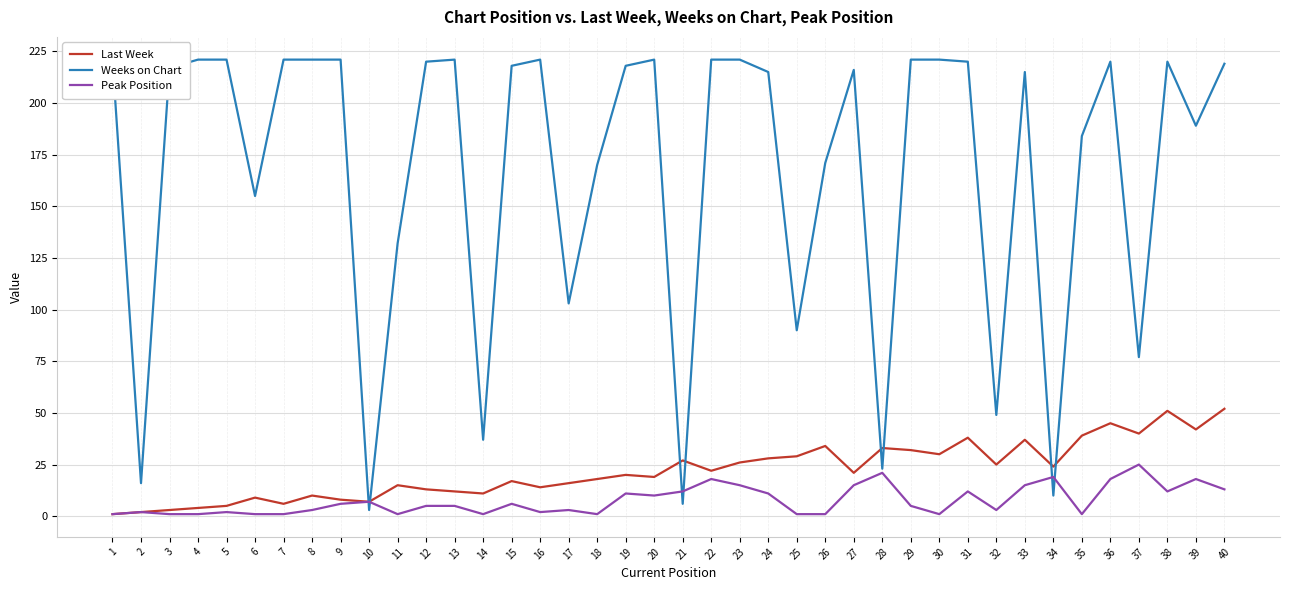

What is the sum of the Last Week values at 20 and 39?

61